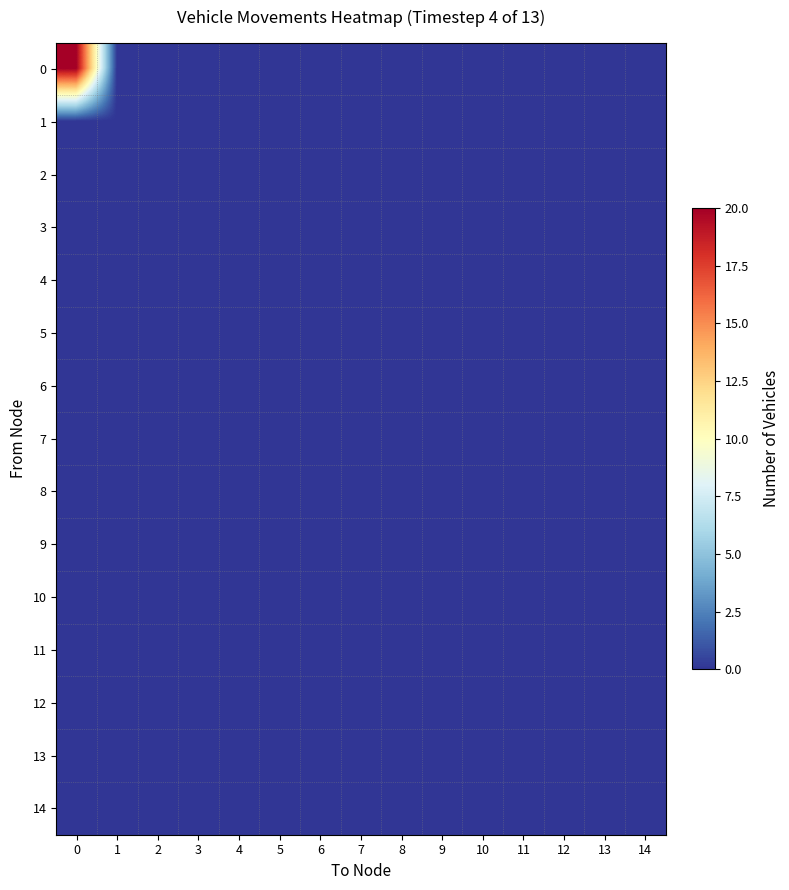

Which series has the largest total across all categories?

row_0